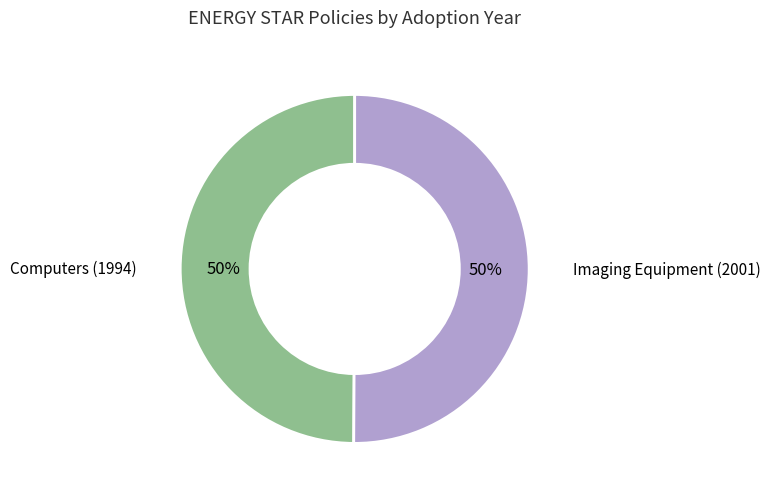

Approximately how many times larger is the value at Computers (1994) compared to Imaging Equipment (2001)?

1.0